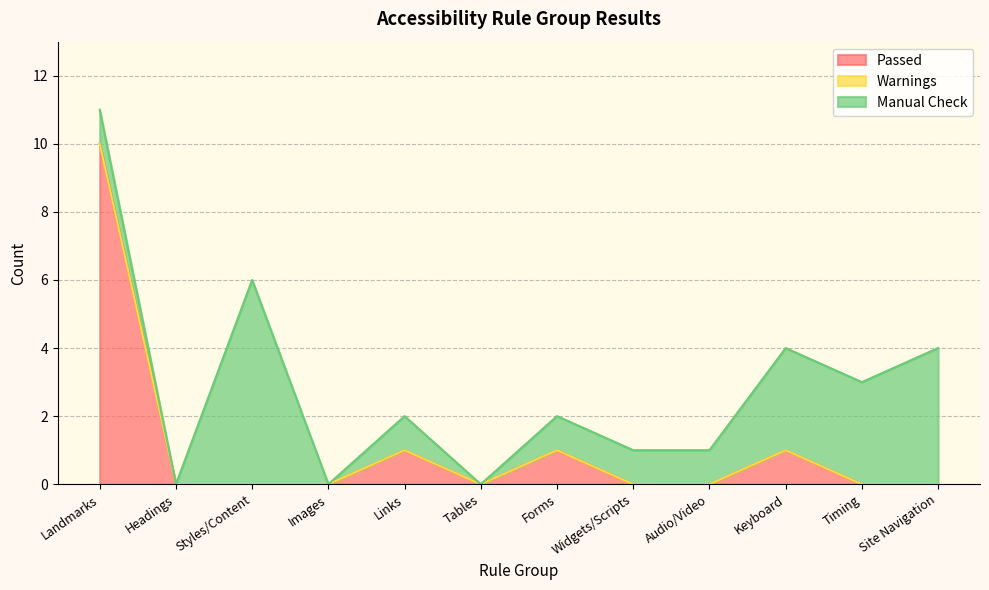

At which category does Passed reach its first local peak?

Links